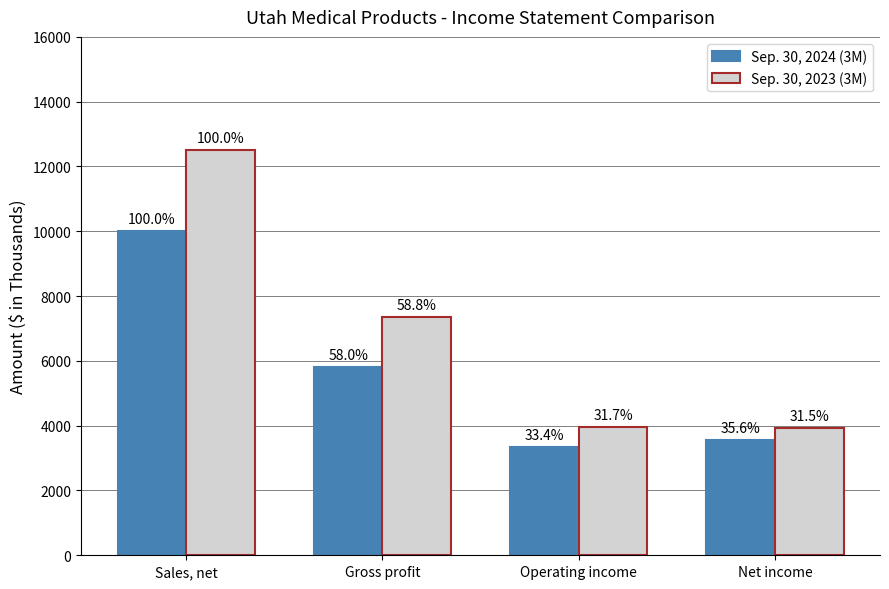

Rank the series by their maximum value, from lowest to highest.

Sep. 30, 2024 (3M), Sep. 30, 2023 (3M)